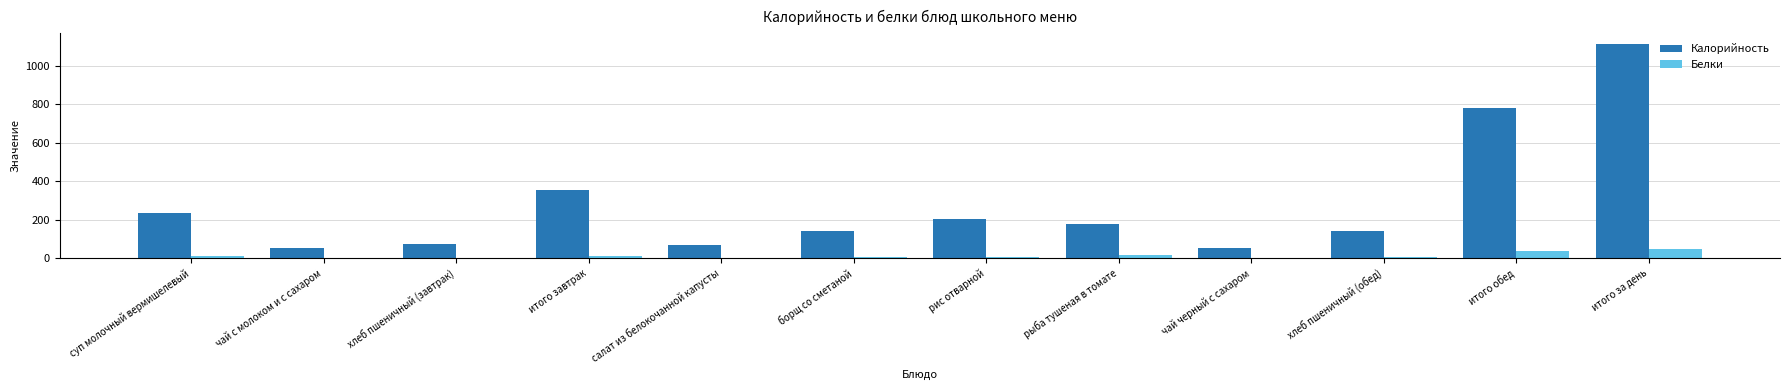

Is the value of Калорийность at чай с молоком и с сахаром greater than the value of Белки at итого обед?

Yes